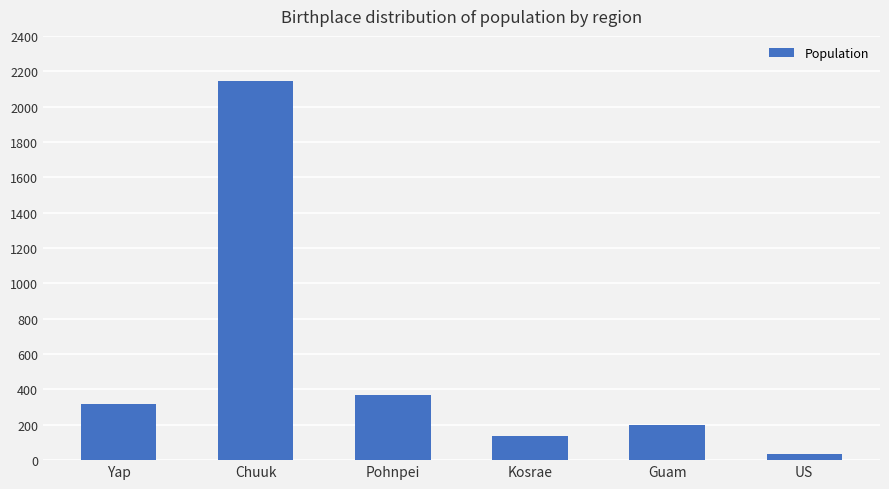

The chart shows a value of 317 at Yap. True or false?

True